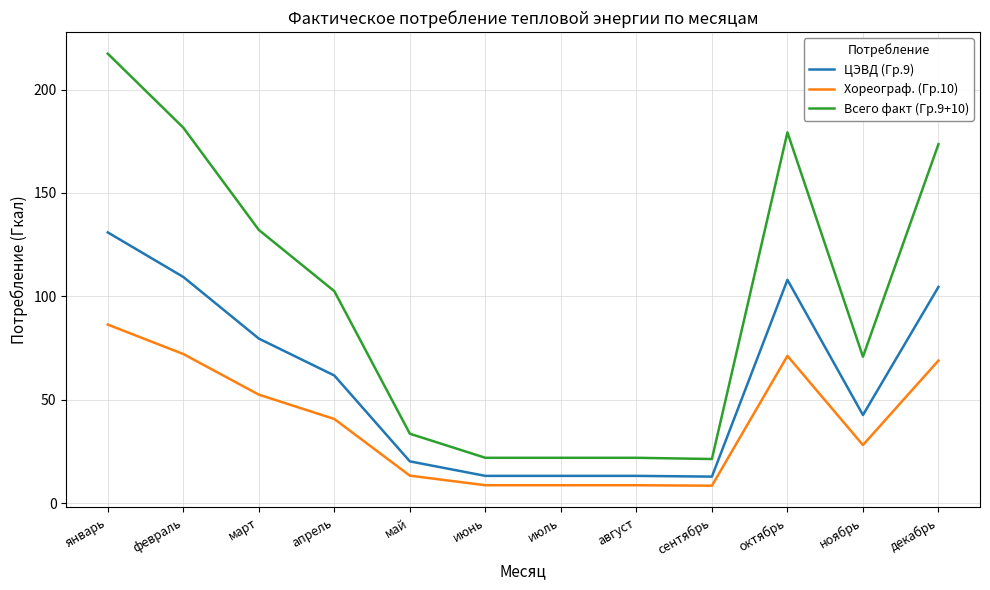

How many values in the Хореограф. (Гр.10) series are below 40?

6